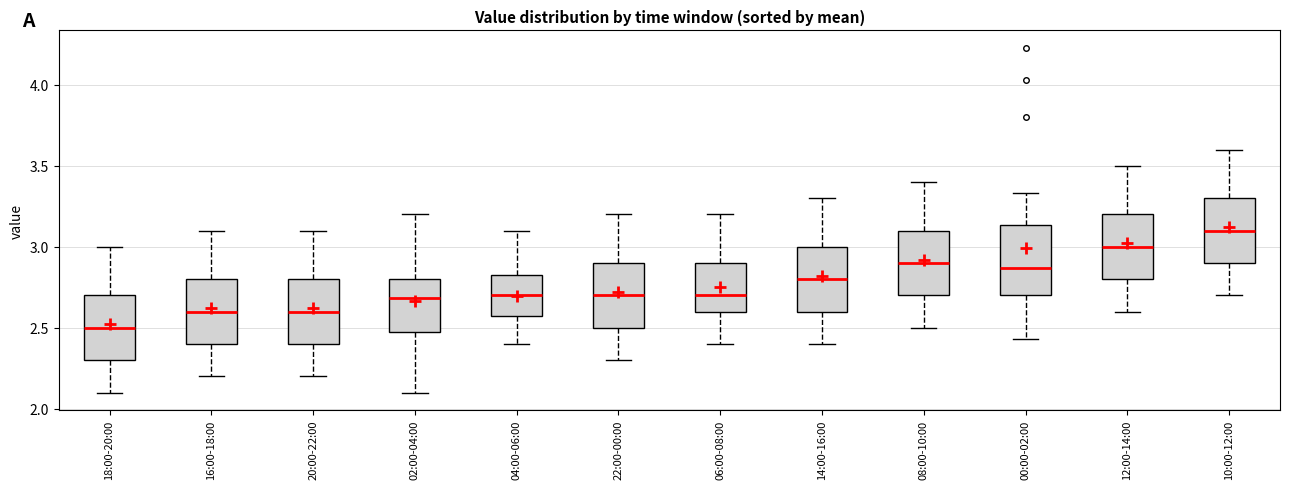

Which box has the highest median line?

10:00-12:00